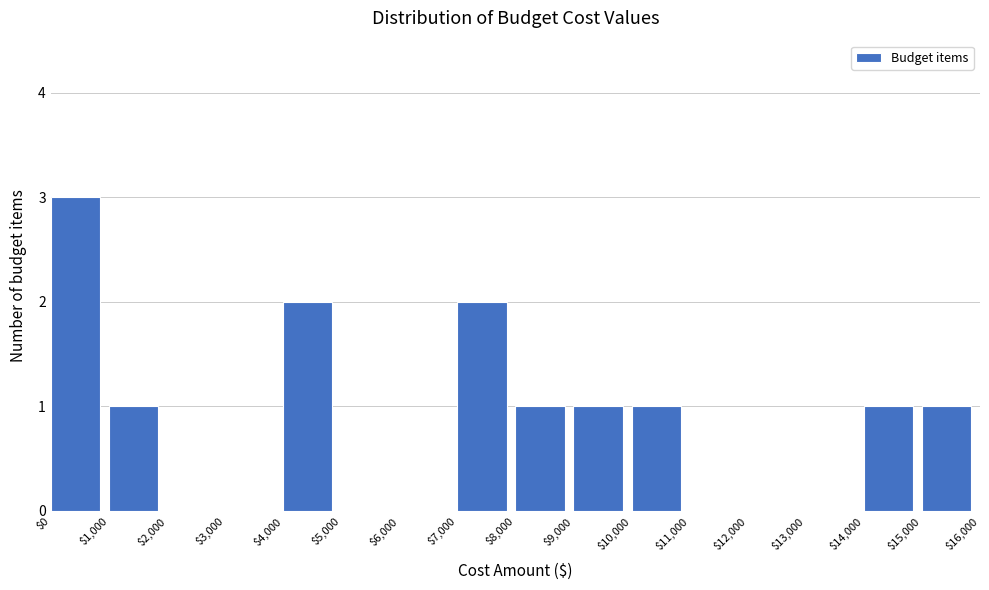

Over which range of the x-axis is the bar tallest?

$0 to $1,000